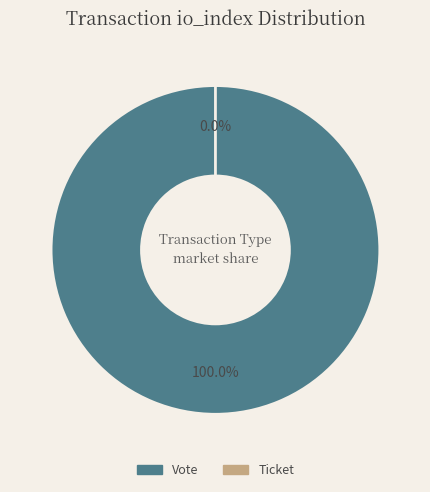

Is Vote (io_index=1) the majority of the pie?

Yes